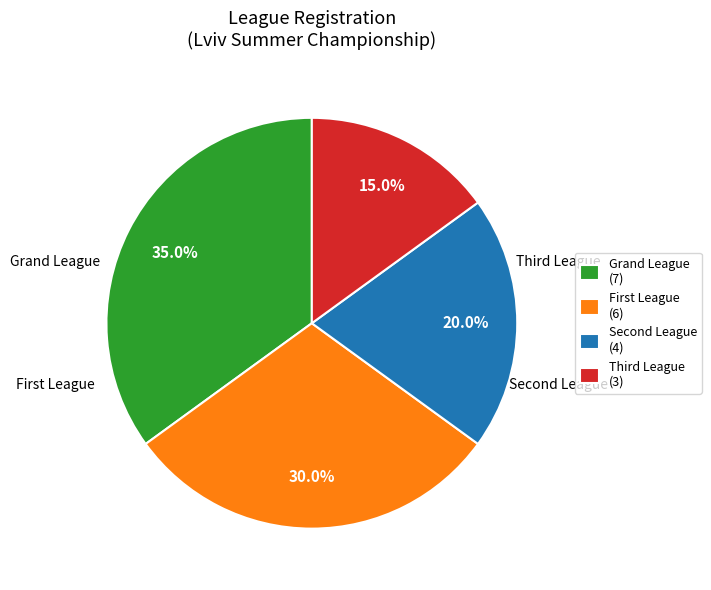

What is the smallest slice in the pie chart?

Third League (3)